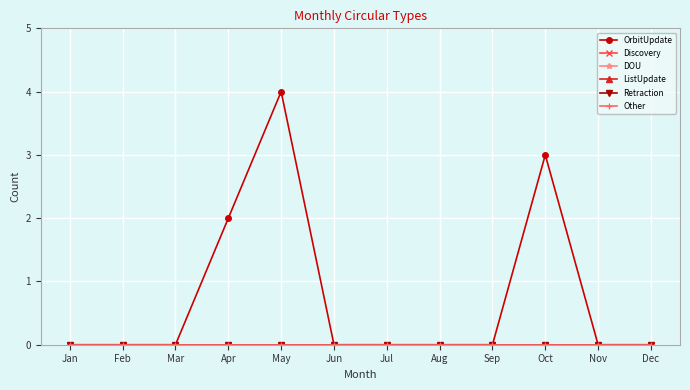

What is the value of the OrbitUpdate point at the 4th from the left?

2